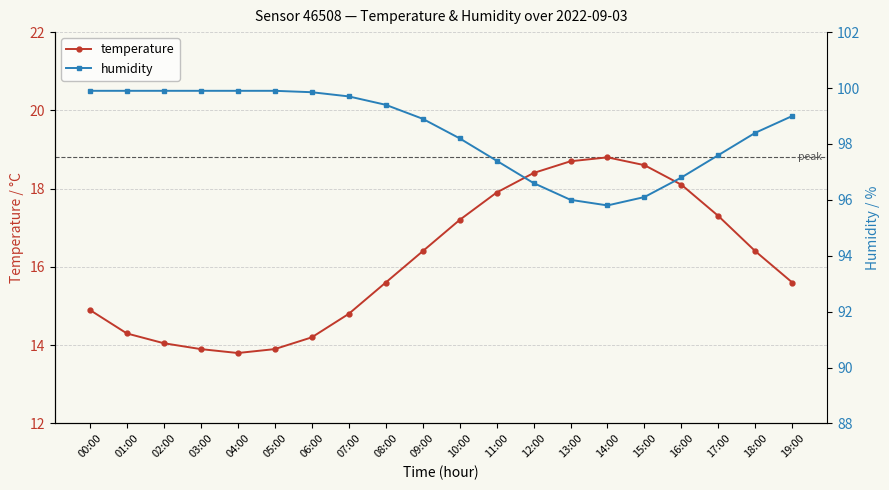

Where does the temperature series first go above 16?

09:00